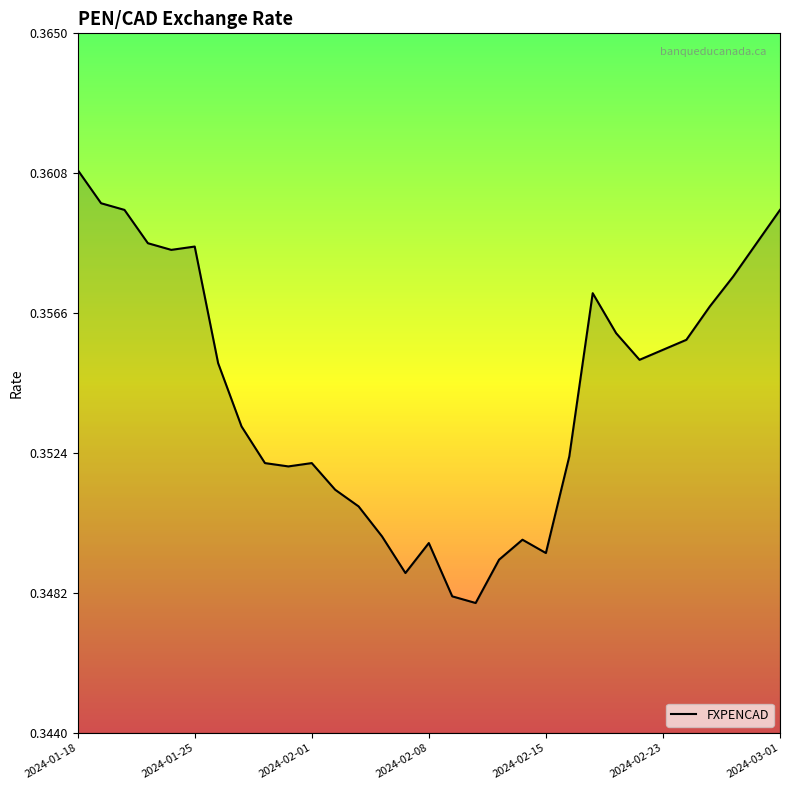

How many lines are shown in the chart?

1